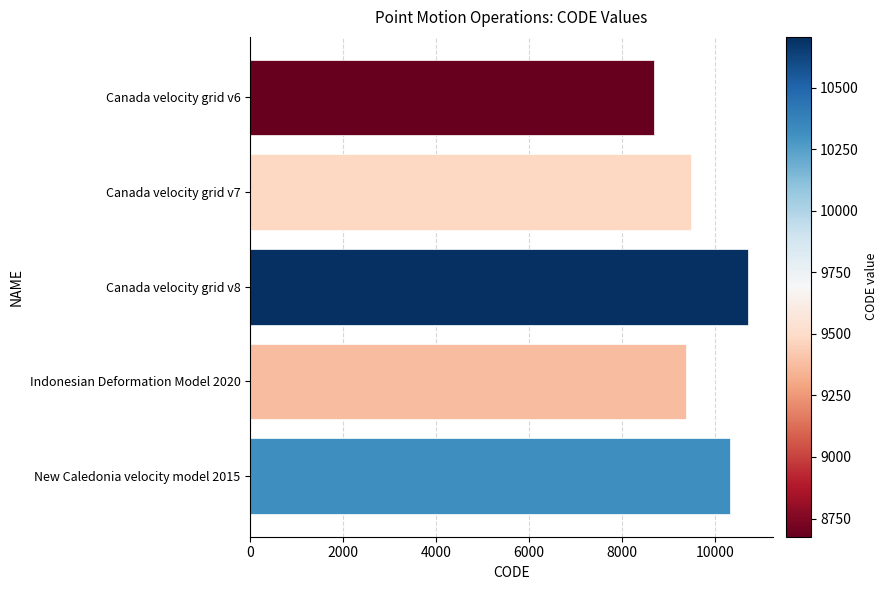

Where is the data nearest to the value 9691?

Canada velocity grid v7